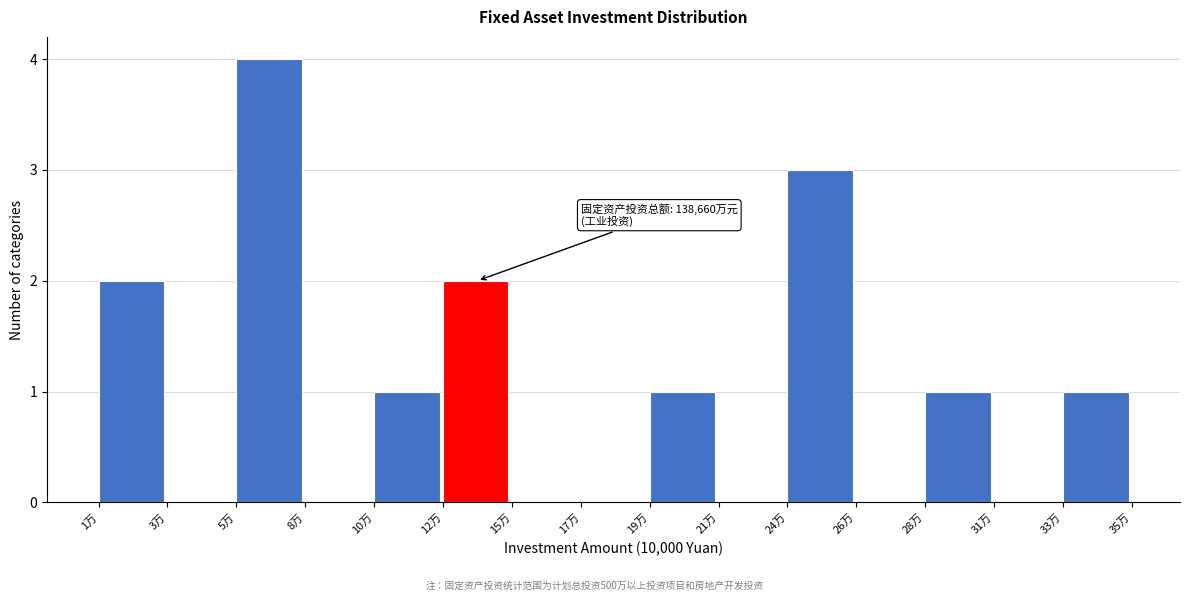

Reading left to right, what are all the values shown in this chart?

1万=2	3万=0	5万=4	8万=0	10万=1	12万=2	15万=0	17万=0	19万=1	21万=0	24万=3	26万=0	28万=1	31万=0	33万=1